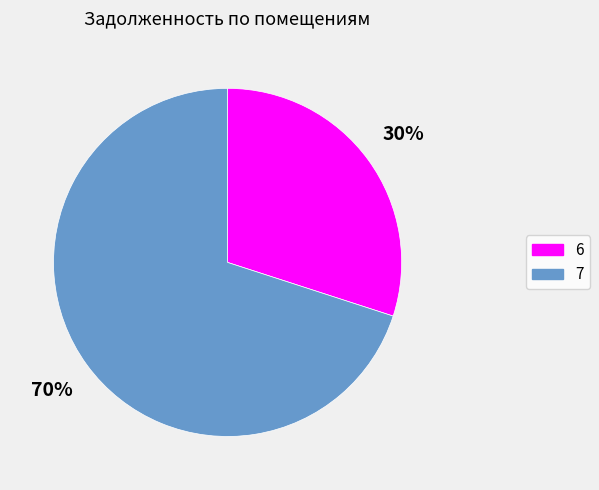

What is the largest slice in the pie chart?

7